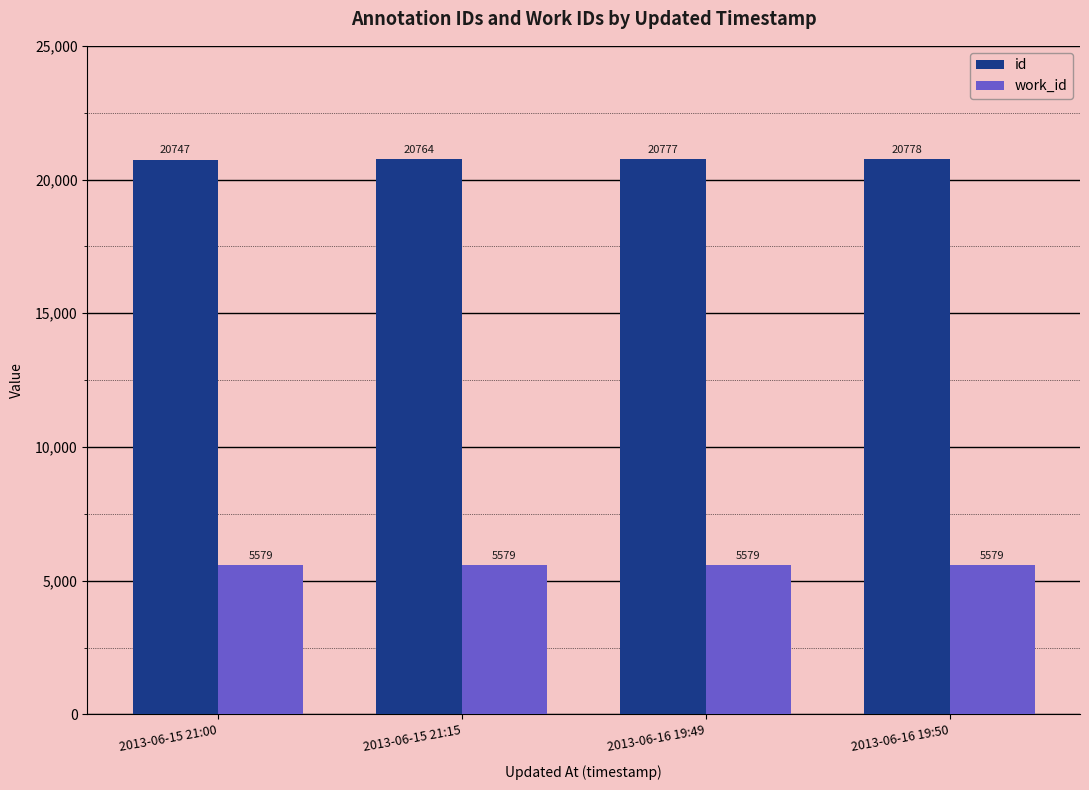

What is the lowest value of the id series?

20747